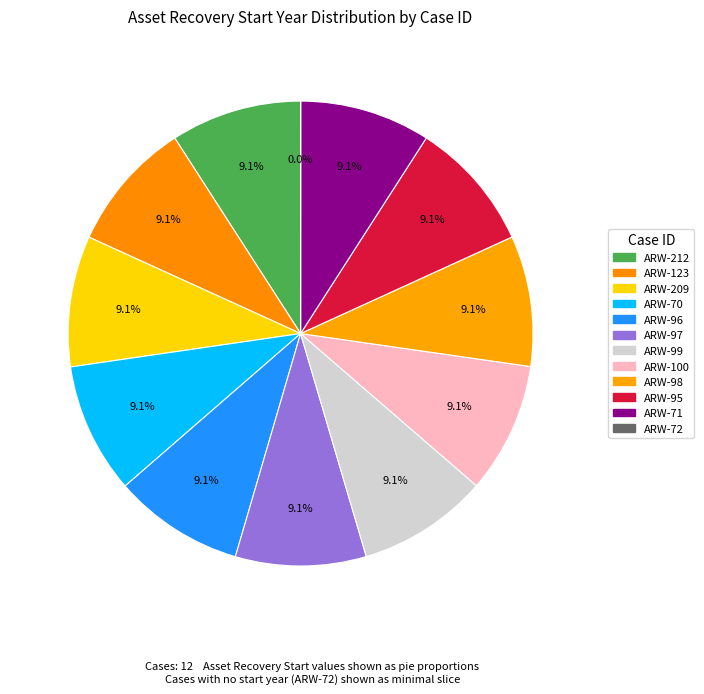

What is the change in value from ARW-70 to ARW-72?

-2009